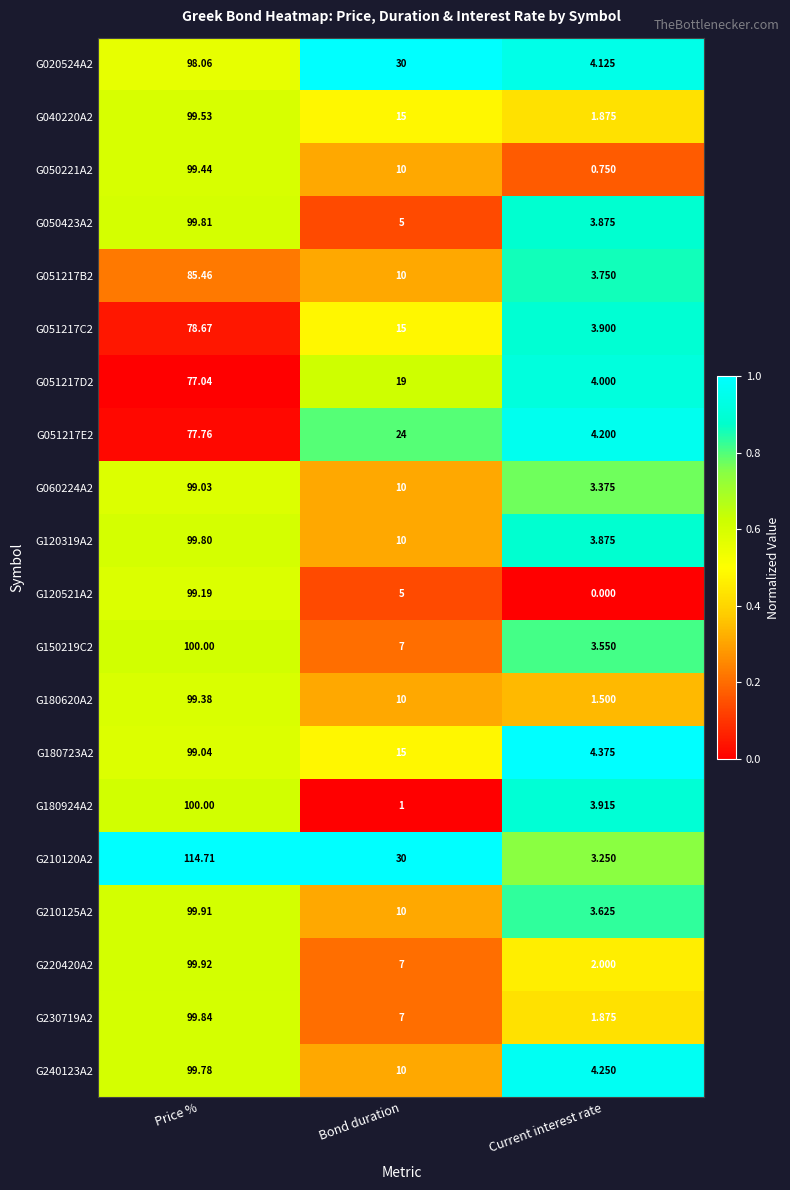

At which category is the sum across all series the highest?

Price %